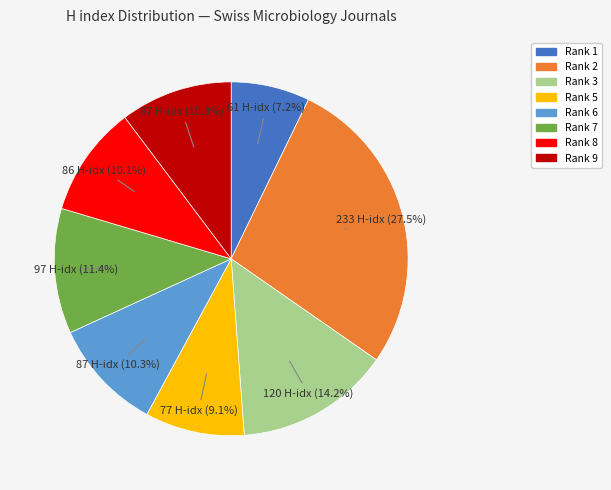

Combined, do Rank 1 and Rank 9 account for over 50%?

No